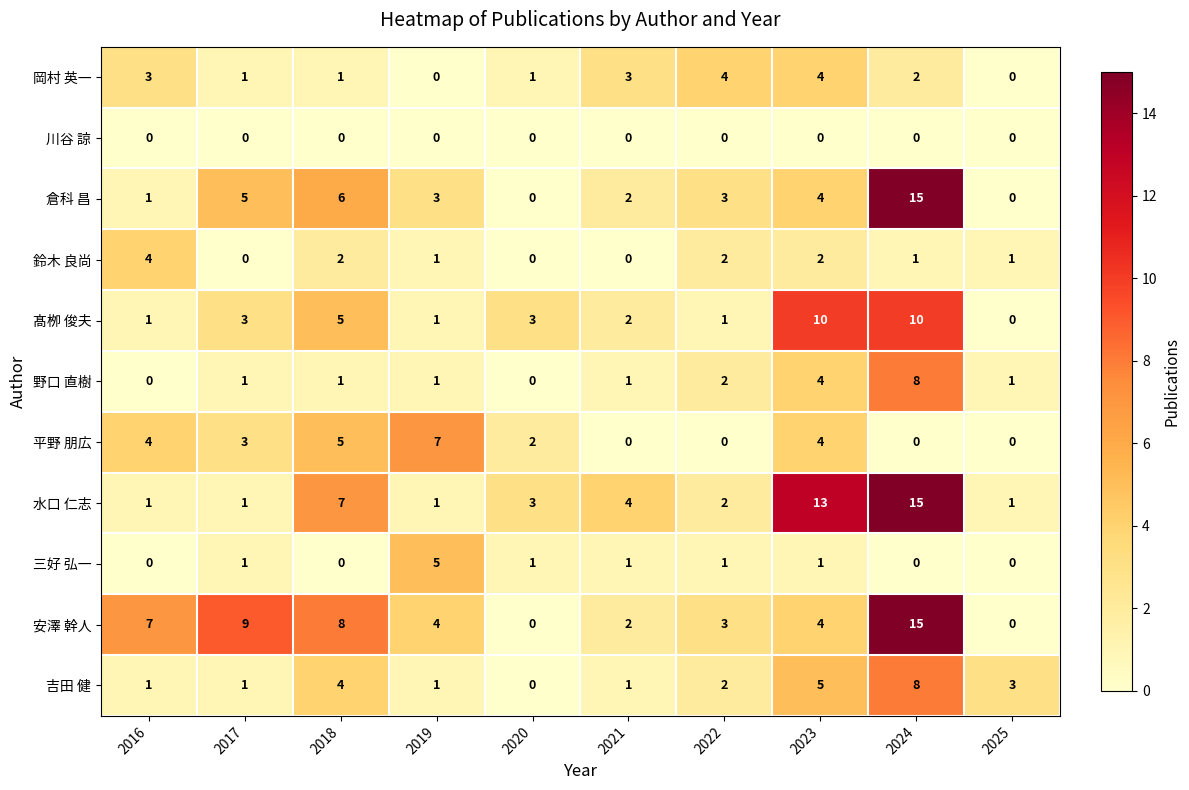

Which series has the largest total across all categories?

安澤 幹人